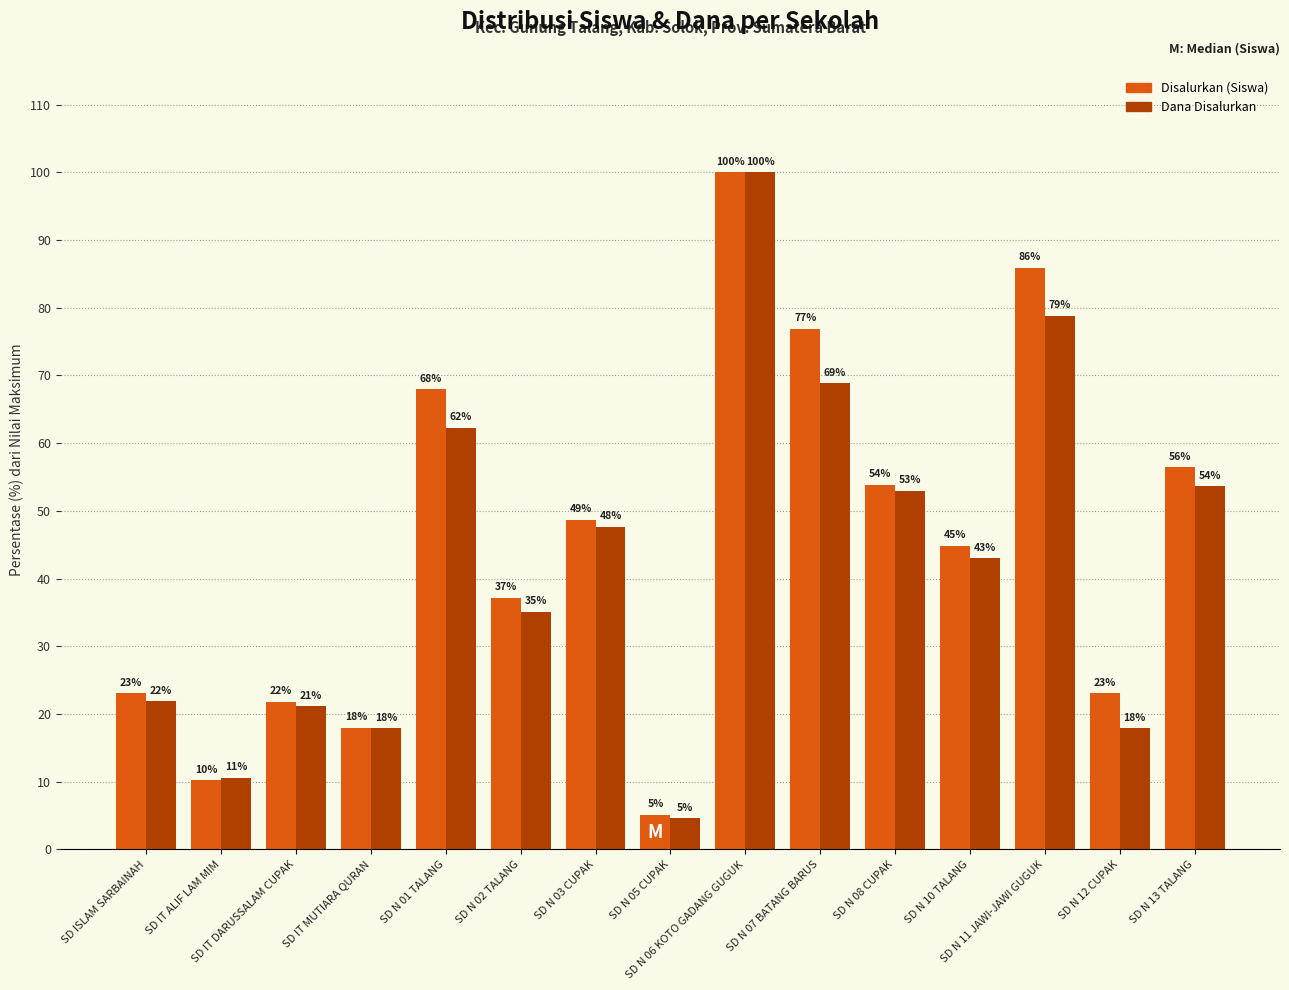

What value does the Disalurkan (Siswa) series have at SD N 03 CUPAK?

48.7